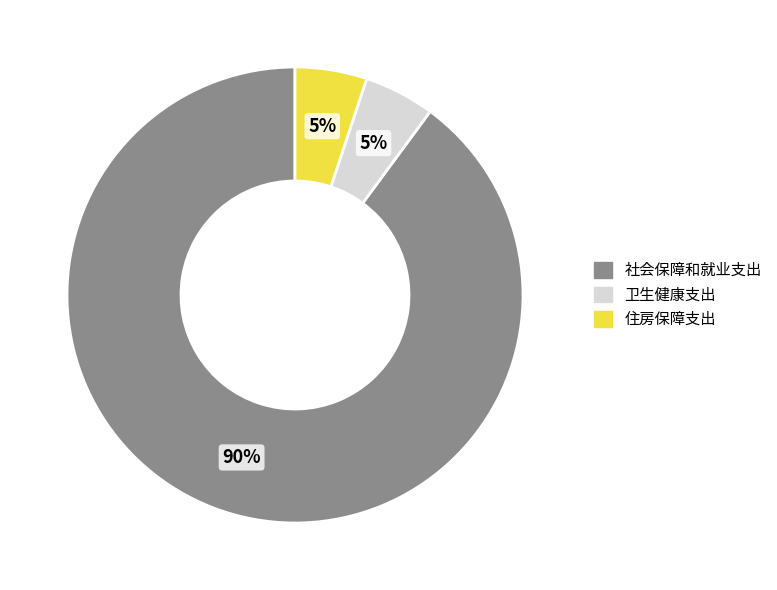

Which has a higher value, 社会保障和就业支出 or 卫生健康支出?

社会保障和就业支出